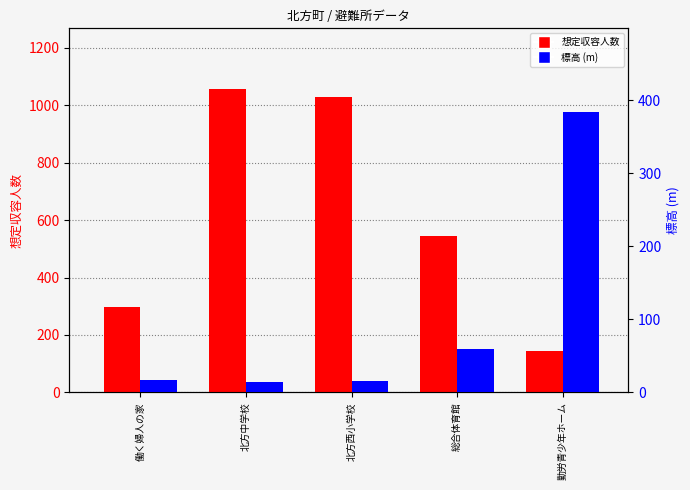

Reading left to right, list all the values displayed in this chart.

想定収容人数: 296.0	1057.0	1030.0	546.0	145.0
標高 (m): 16.4	13.7	15.5	58.7	383.3